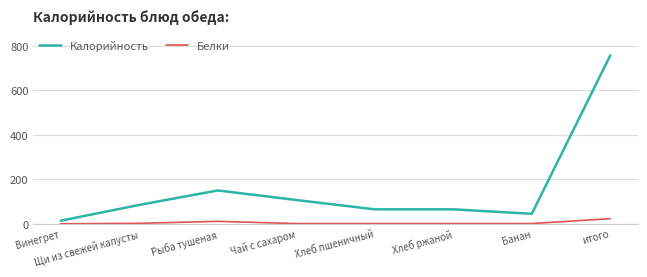

What is the difference between the maximum and minimum values in the Калорийность series?

744